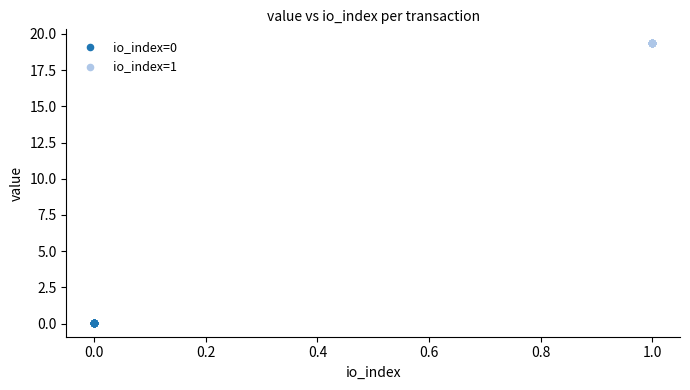

What are all the series names shown in the legend?

io_index=0, io_index=1